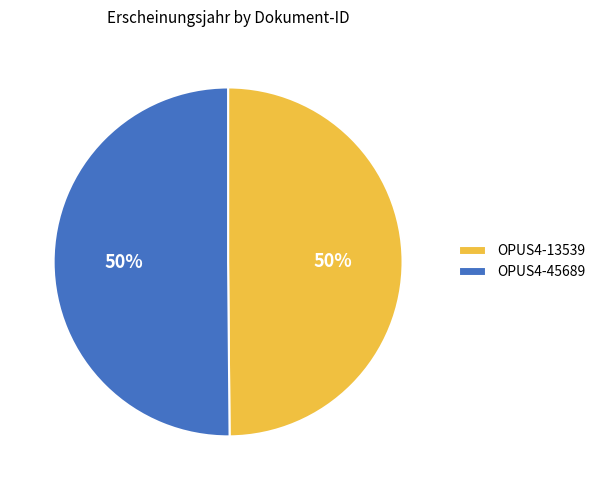

What is the ratio of the value at OPUS4-45689 to the value at OPUS4-13539?

1.0